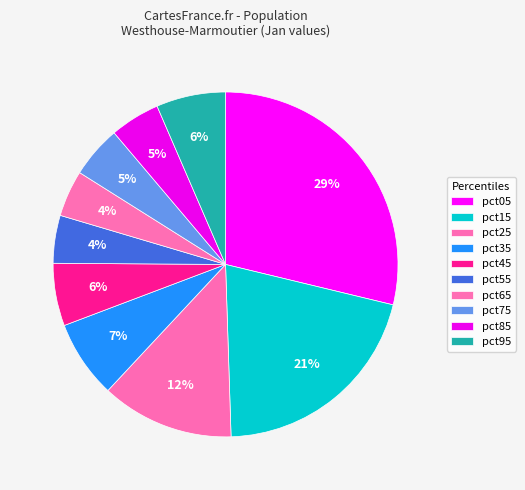

The pct05 slice represents 29% of the pie. True or false?

True